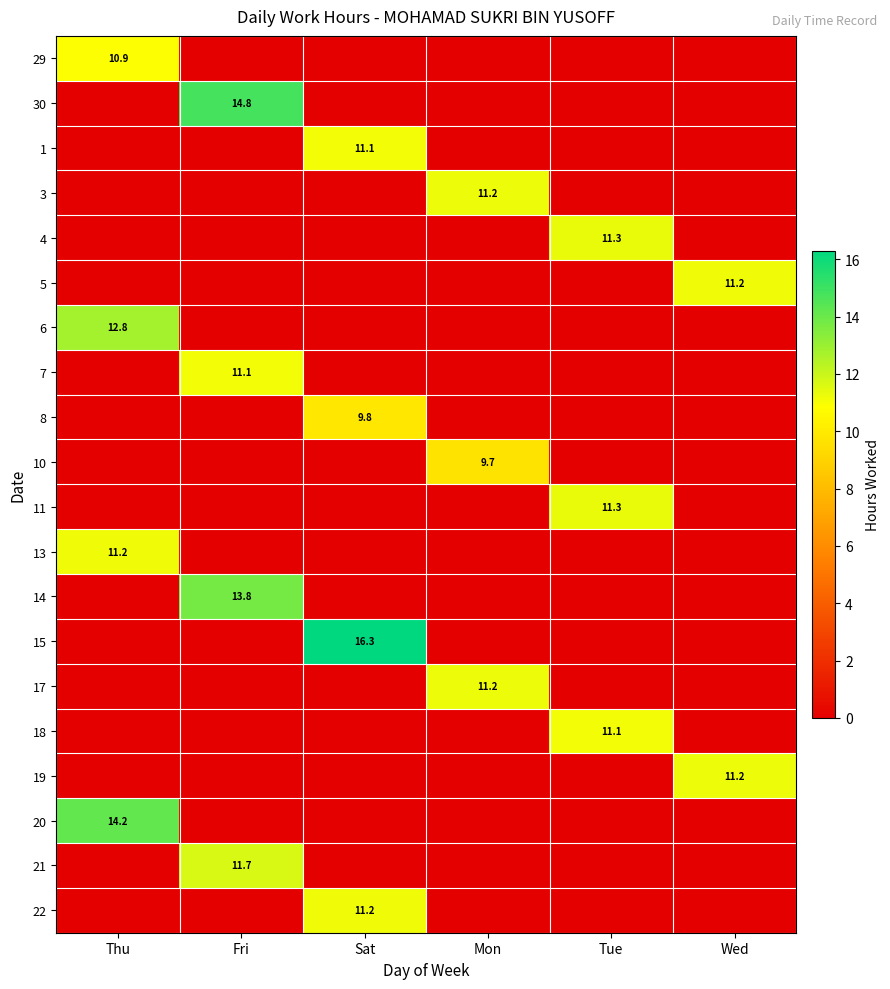

At how many categories does at least one series exceed 11?

6